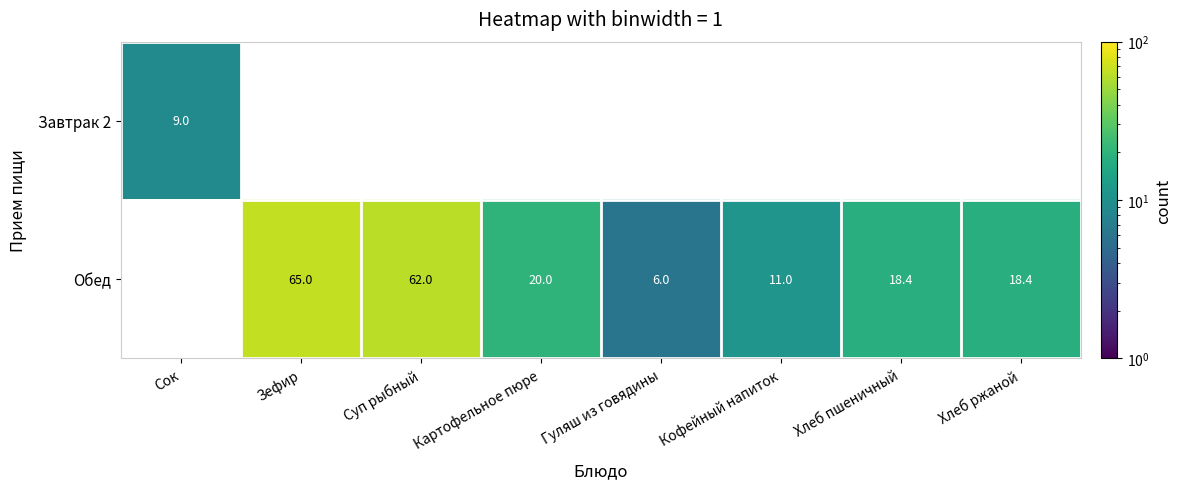

True or false: Обед has a value of 17.9 at Кофейный напиток.

False